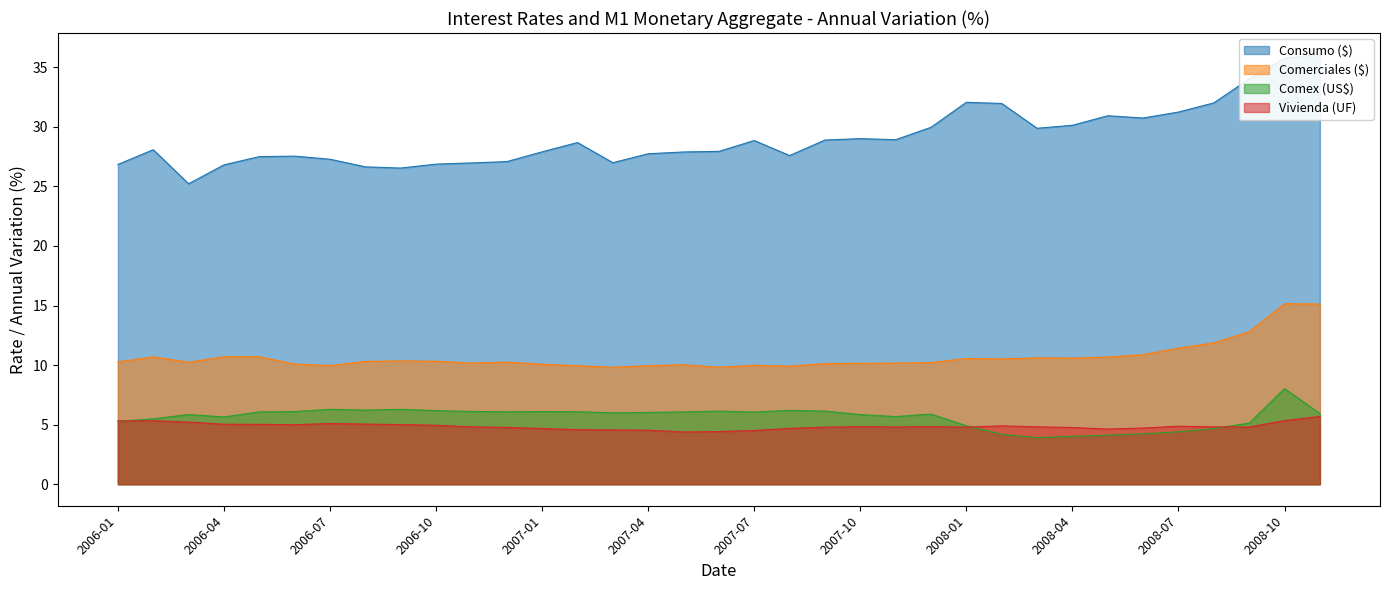

What position from the right is 2007-07?

17